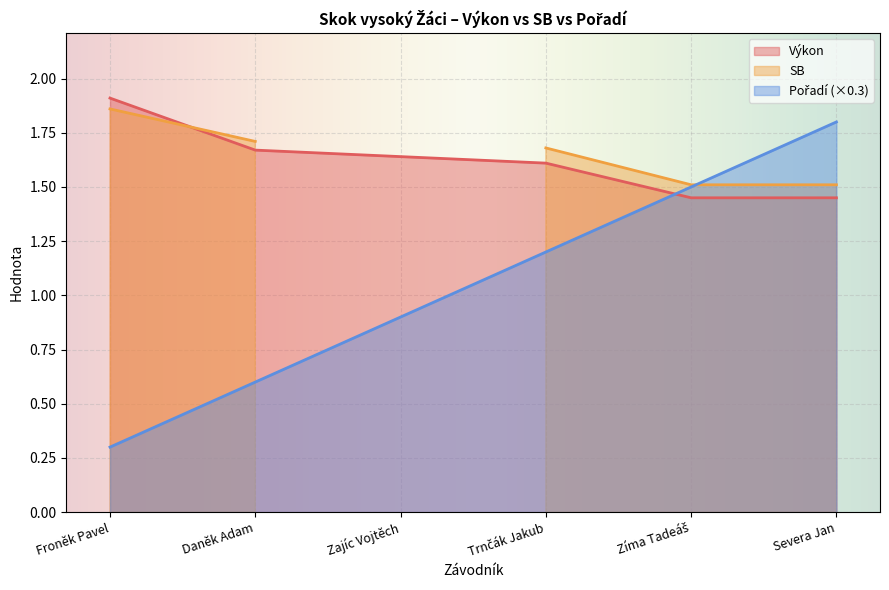

What is the difference between the Pořadí values at Trnčák Jakub and Zíma Tadeáš?

0.3